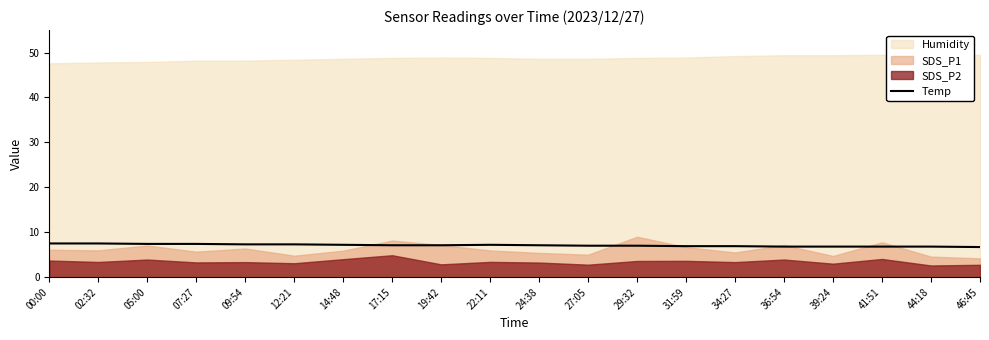

True or false: Temp has a value of 3.4 at 27:05.

False